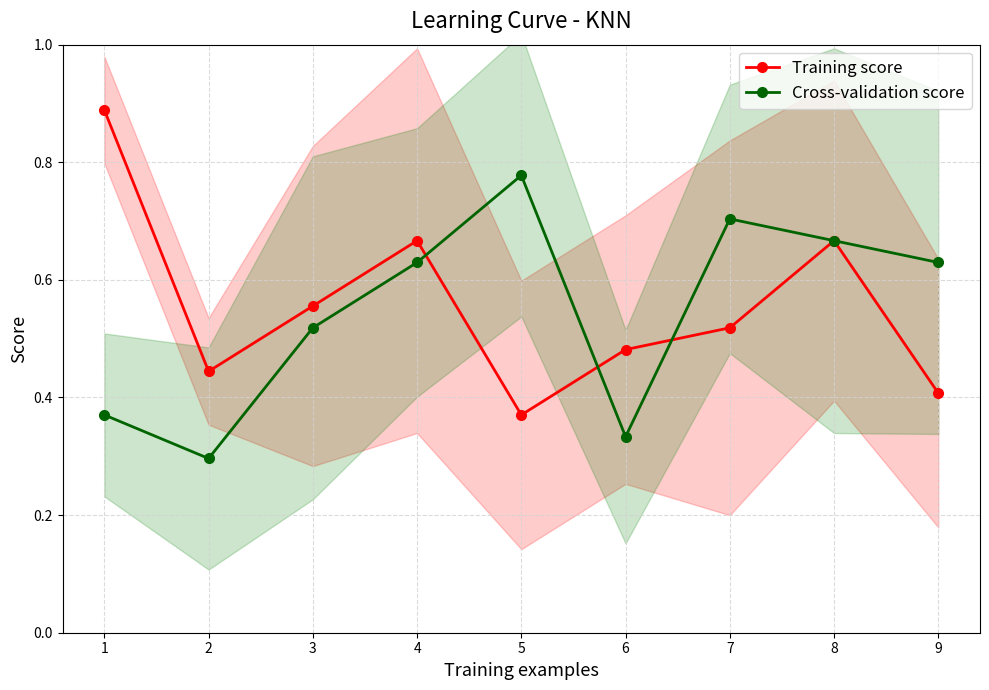

What is the difference between the maximum and minimum values in the Training score series?

0.5